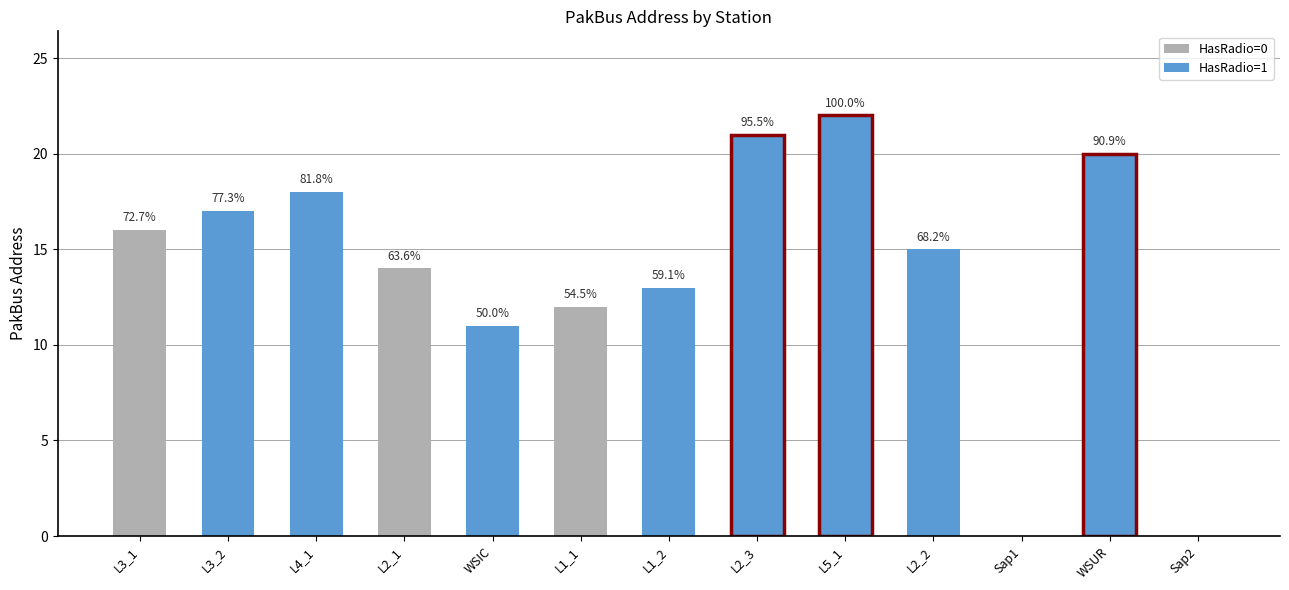

At which label does PakBus reach its peak?

L5_1